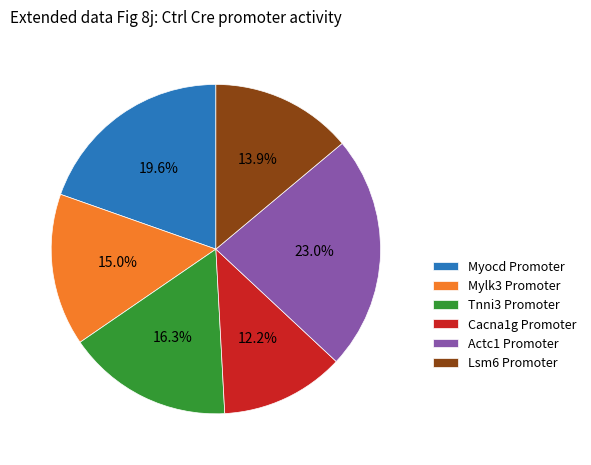

Rank the categories by value from highest to lowest.

Actc1 Promoter, Myocd Promoter, Tnni3 Promoter, Mylk3 Promoter, Lsm6 Promoter, Cacna1g Promoter